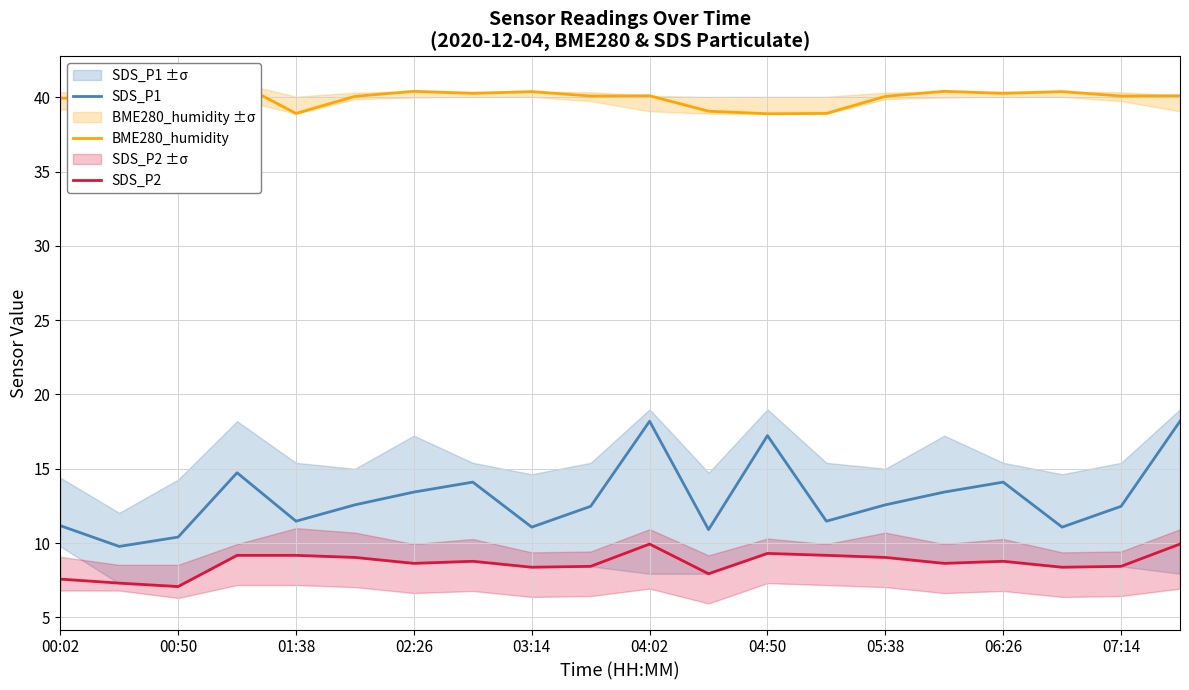

What is the spread (max minus min) of values at 11?

31.1